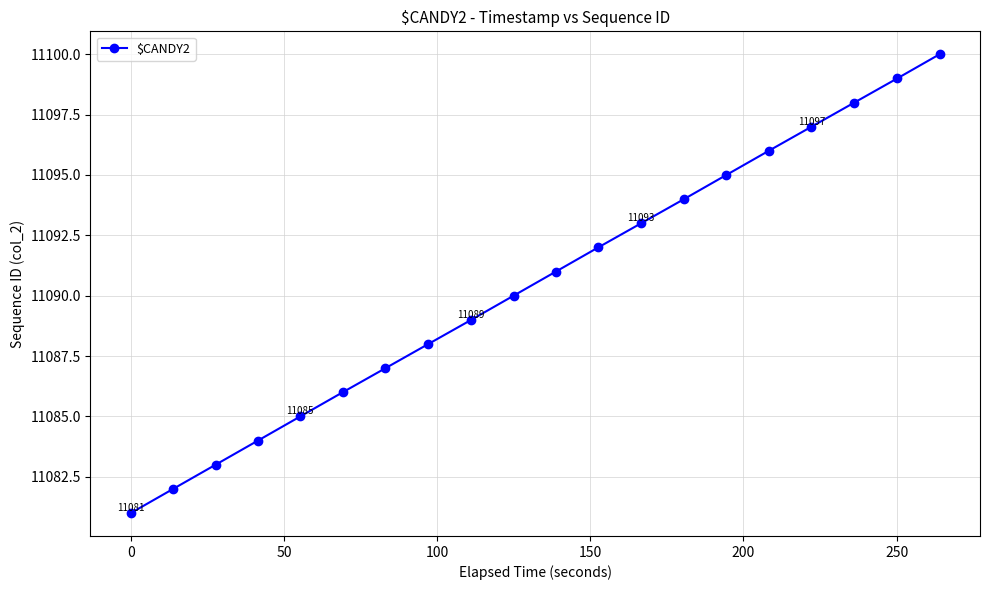

What is the difference between the maximum and minimum values?

19